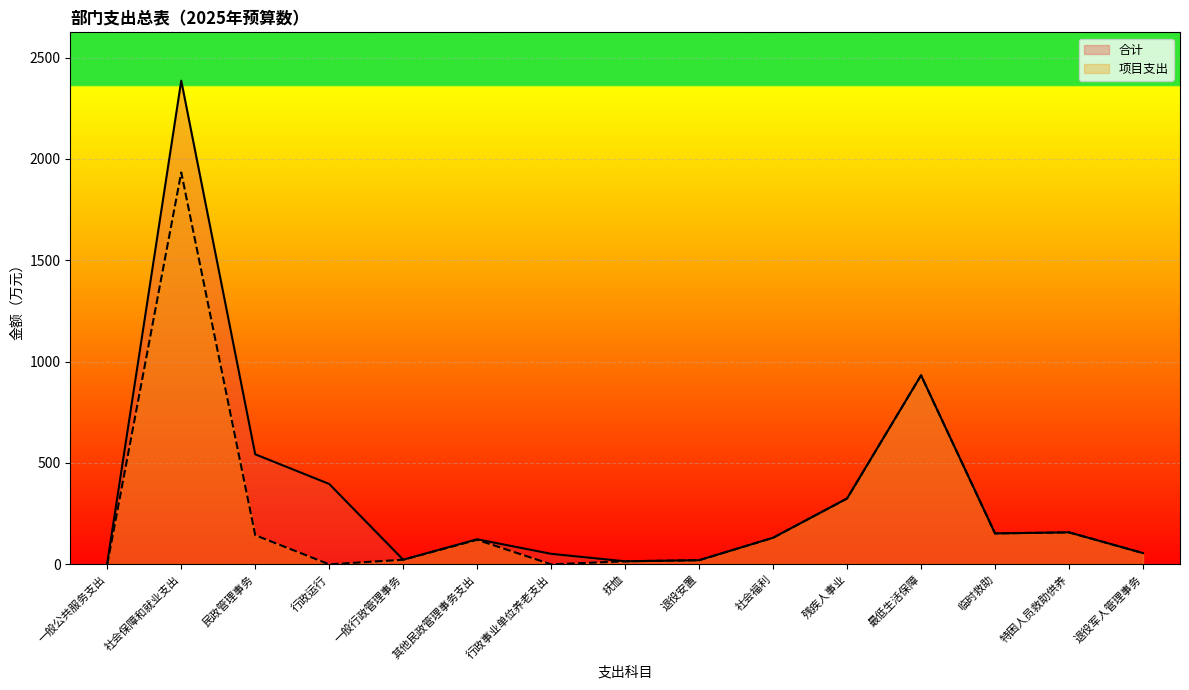

Is it true that 项目支出 equals 24.4 at 抚恤?

False